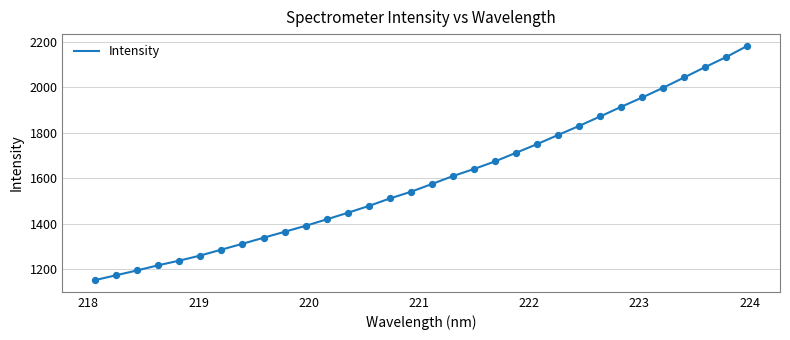

What is the smallest value displayed?

1153.2